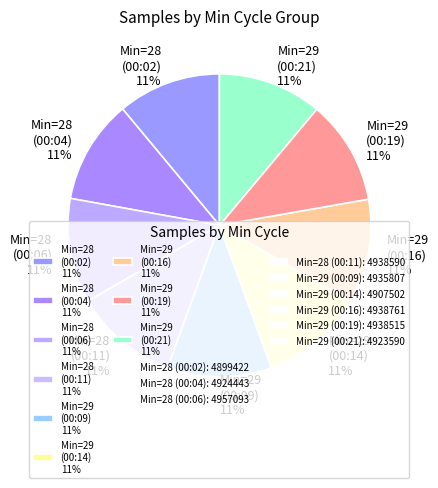

Approximately how many times larger is the value at Min=28 (00:02) 11% compared to Min=29 (00:09) 11%?

1.0